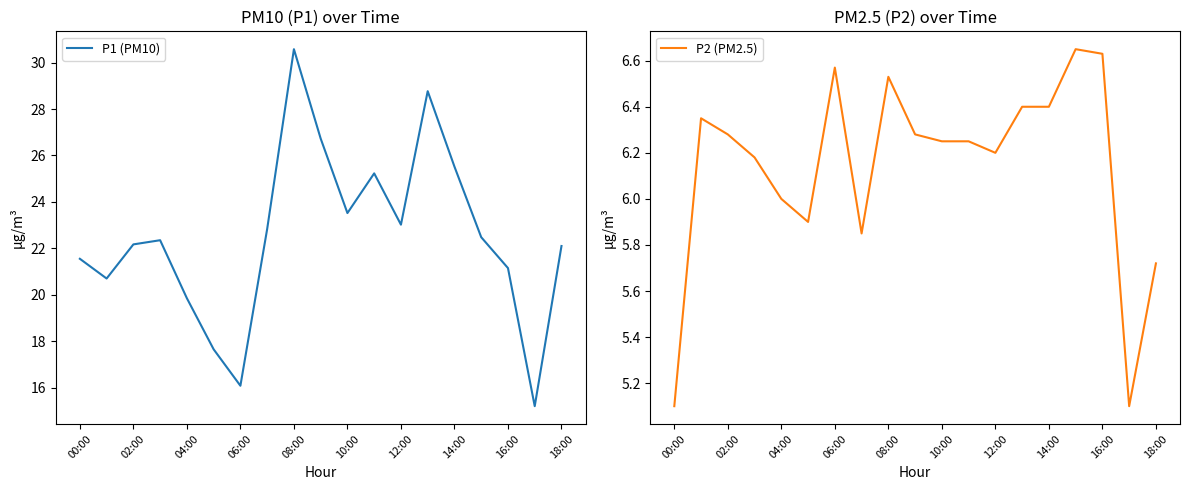

Is it true that P1 (PM10) equals 29.3 at 16:00?

False